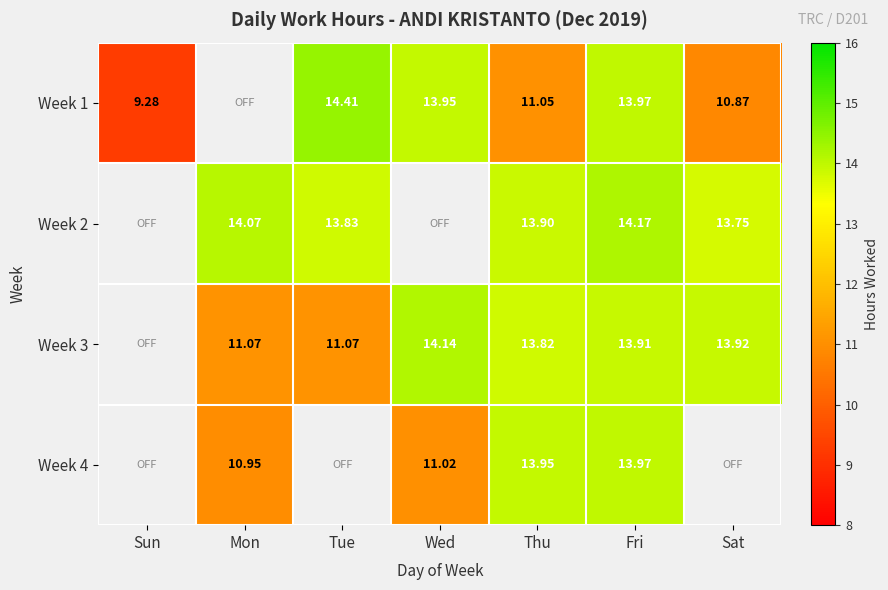

Is the value of Week 2 at Thu greater than the value of Week 4 at Wed?

Yes